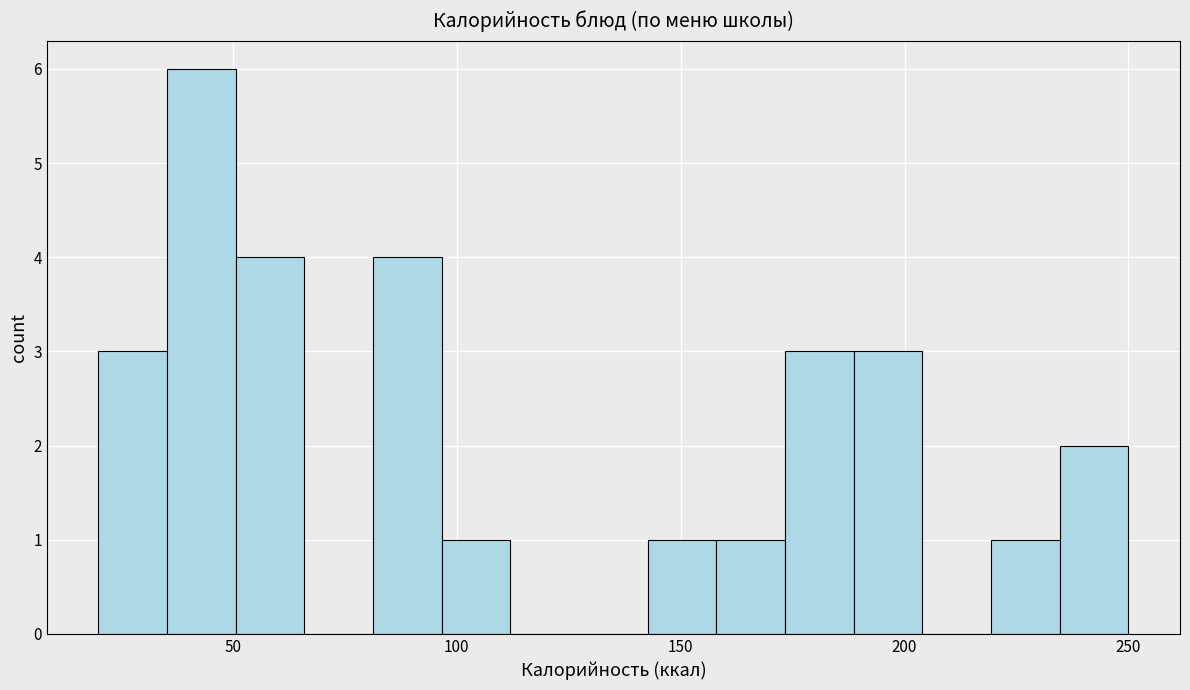

Around what value on the x-axis is the tallest bar? Give the approximate position of its centre, as read against the axis.

45